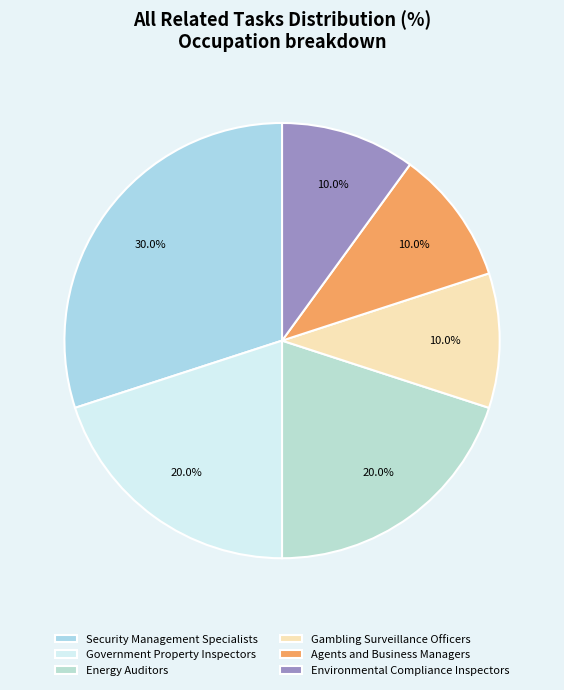

To the nearest percent, what portion does Agents and Business Managers represent?

10%